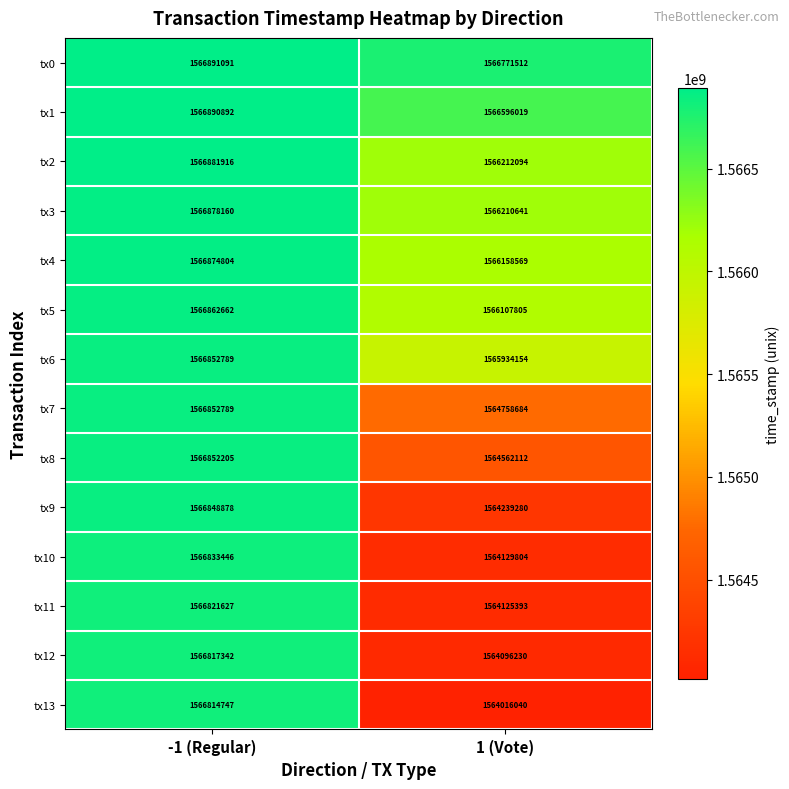

Reading left to right, extract all data points from this chart.

tx0: -1 (Regular)=1566891091	1 (Vote)=1566771512
tx1: -1 (Regular)=1566890892	1 (Vote)=1566596019
tx2: -1 (Regular)=1566881916	1 (Vote)=1566212094
tx3: -1 (Regular)=1566878160	1 (Vote)=1566210641
tx4: -1 (Regular)=1566874804	1 (Vote)=1566158569
tx5: -1 (Regular)=1566862662	1 (Vote)=1566107805
tx6: -1 (Regular)=1566852789	1 (Vote)=1565934154
tx7: -1 (Regular)=1566852789	1 (Vote)=1564758684
tx8: -1 (Regular)=1566852205	1 (Vote)=1564562112
tx9: -1 (Regular)=1566848878	1 (Vote)=1564239280
tx10: -1 (Regular)=1566833446	1 (Vote)=1564129804
tx11: -1 (Regular)=1566821627	1 (Vote)=1564125393
tx12: -1 (Regular)=1566817342	1 (Vote)=1564096230
tx13: -1 (Regular)=1566814747	1 (Vote)=1564016040